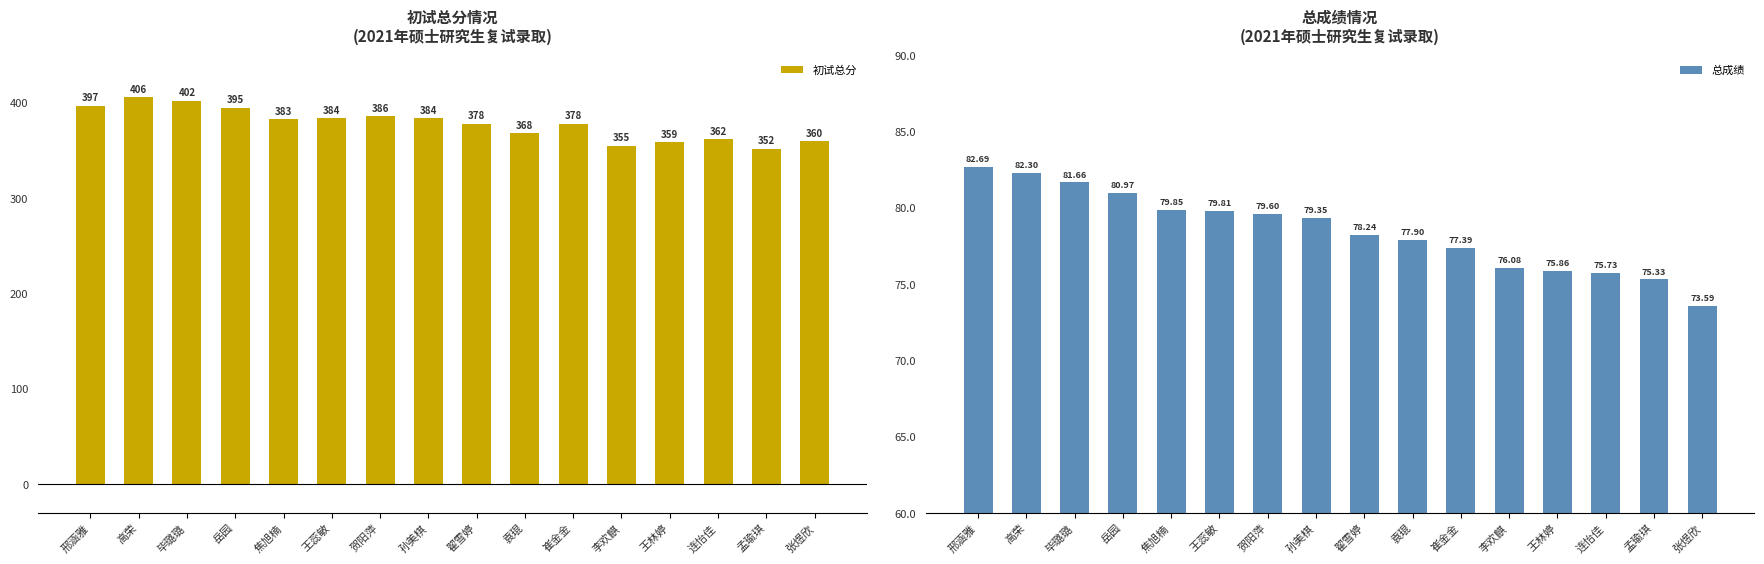

Rank the series at 连怡佳 from lowest to highest value.

总成绩, 初试总分